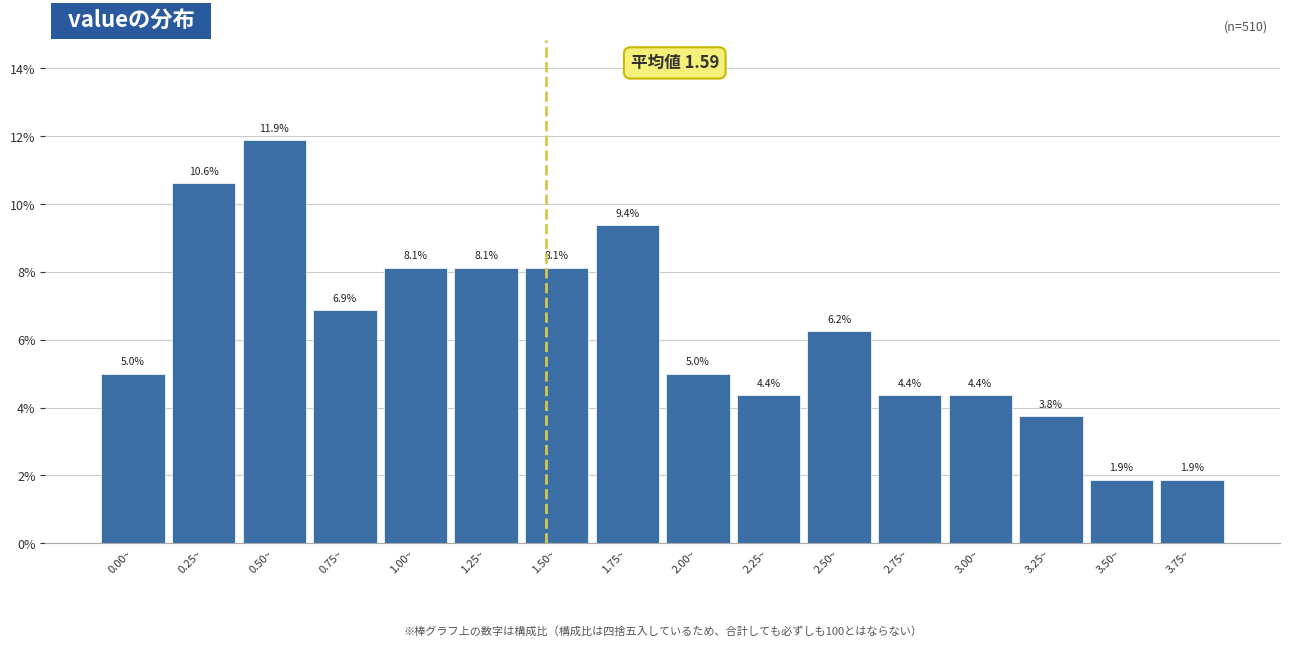

What is the minimum value shown in the chart?

1.9